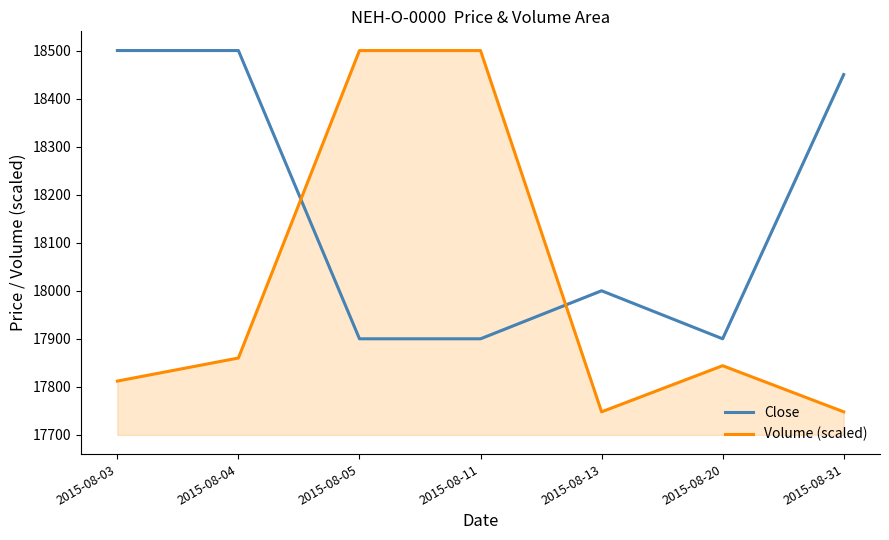

Reading left to right, list all the values displayed in this chart.

Close: 18500	18500	17900	17900	18000	17900	18450
Volume (scaled): 17812	17860	18500	18500	17748	17844	17748